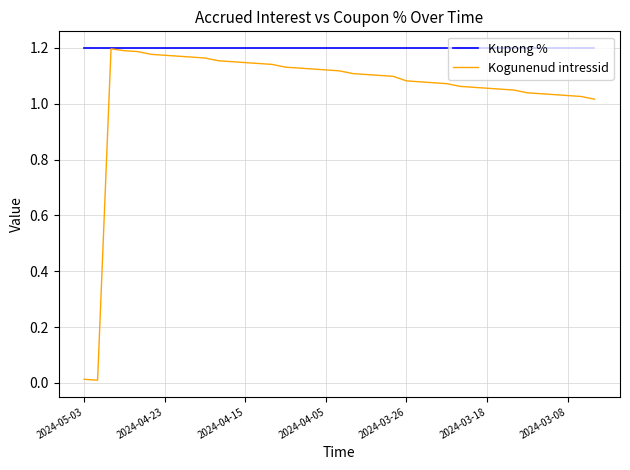

List the series in order of their overall mean, highest first.

Kupong %, Kogunenud intressid